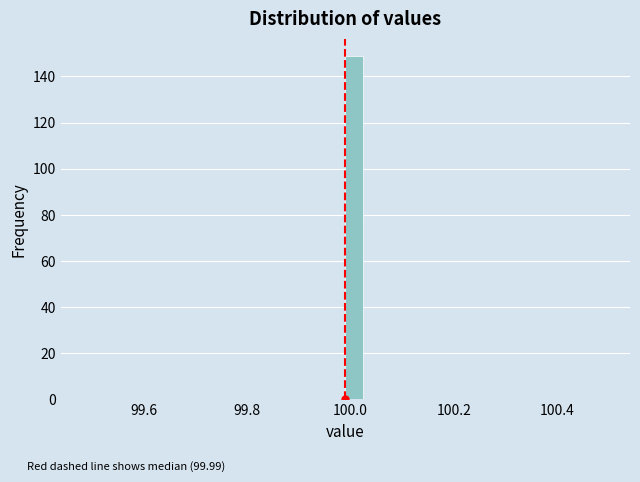

Read against the x-axis, roughly where is the centre of the tallest bar?

100.00